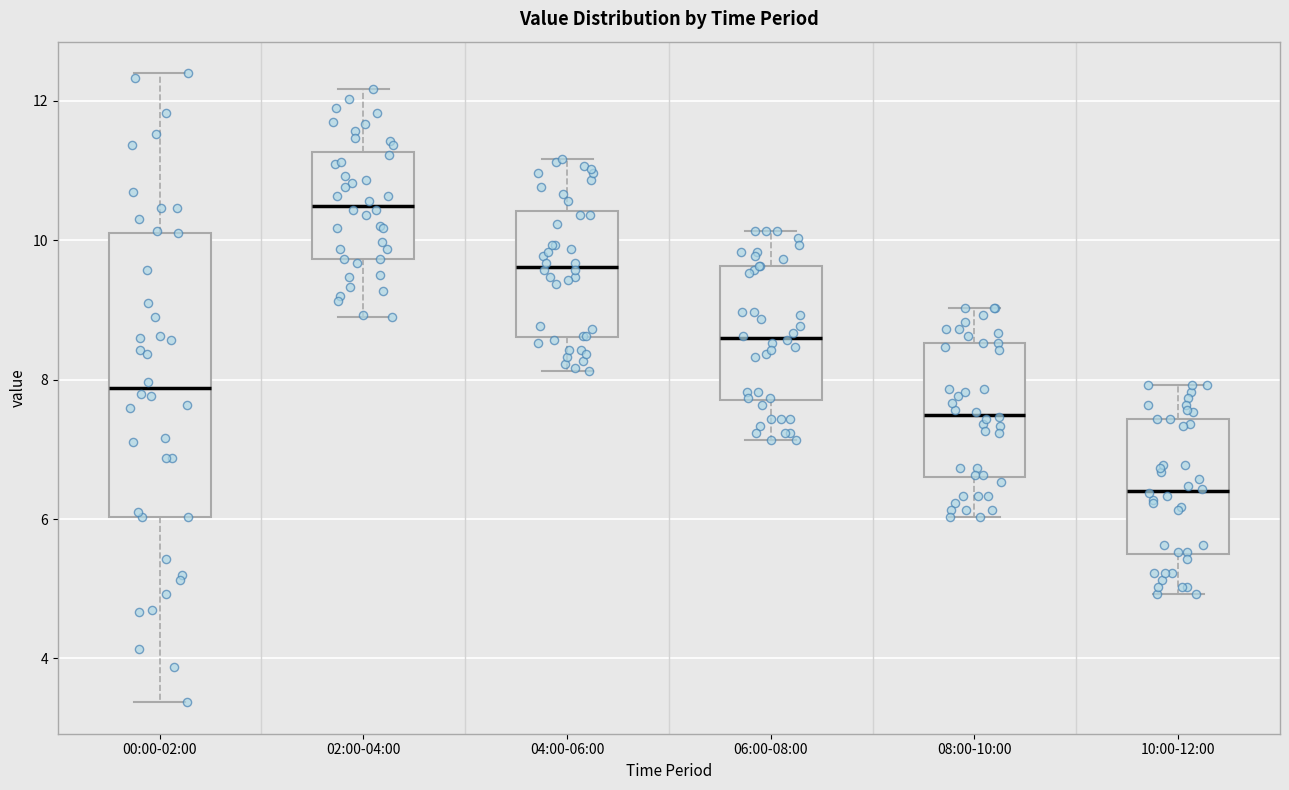

Reading left to right, transcribe this box plot: for each box, give where its median line is, the range the box spans, and where its two whiskers end, as read against the y-axis. The values are not printed on the chart, so give them approximately, as read against the axis.

00:00-02:00: median 7.8, box 6.0 to 10.2, whiskers 3.4 to 12.4
02:00-04:00: median 10.6, box 9.8 to 11.2, whiskers 9.0 to 12.2
04:00-06:00: median 9.6, box 8.6 to 10.4, whiskers 8.2 to 11.2
06:00-08:00: median 8.6, box 7.8 to 9.6, whiskers 7.2 to 10.2
08:00-10:00: median 7.6, box 6.6 to 8.6, whiskers 6.0 to 9.0
10:00-12:00: median 6.4, box 5.6 to 7.4, whiskers 5.0 to 8.0